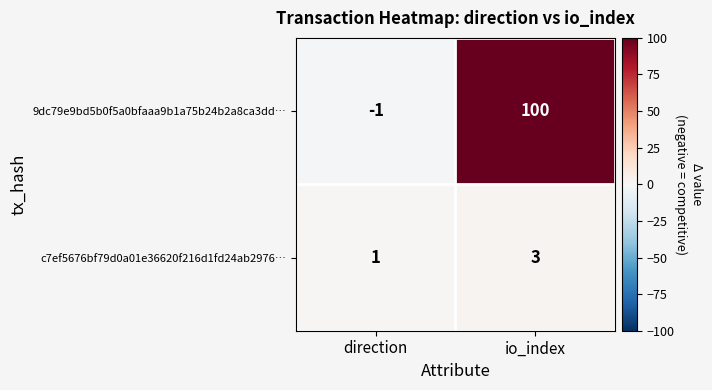

What is the minimum value shown in the chart?

-1